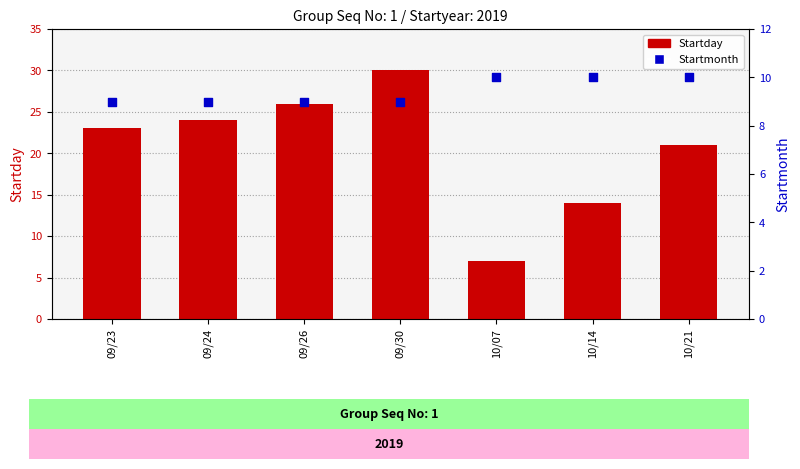

Which series reaches the maximum Y coordinate?

Startday